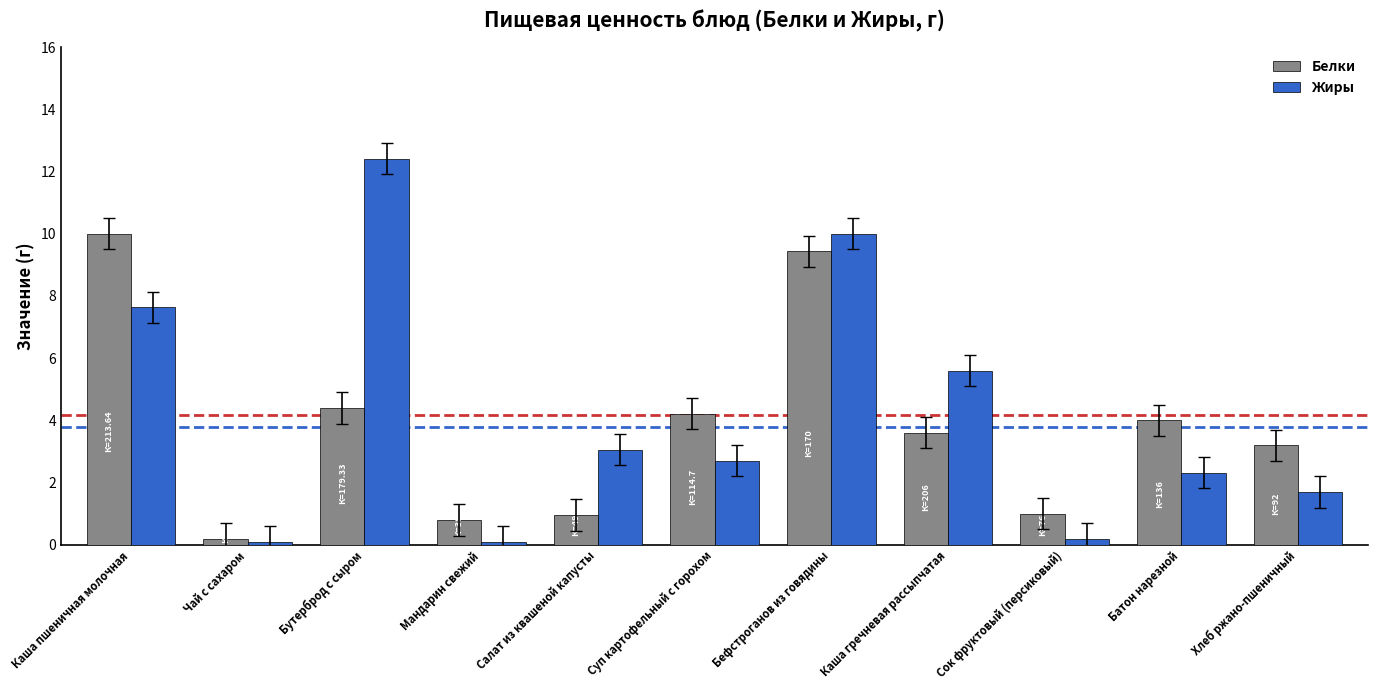

What is the average value of the Жиры series?

4.2